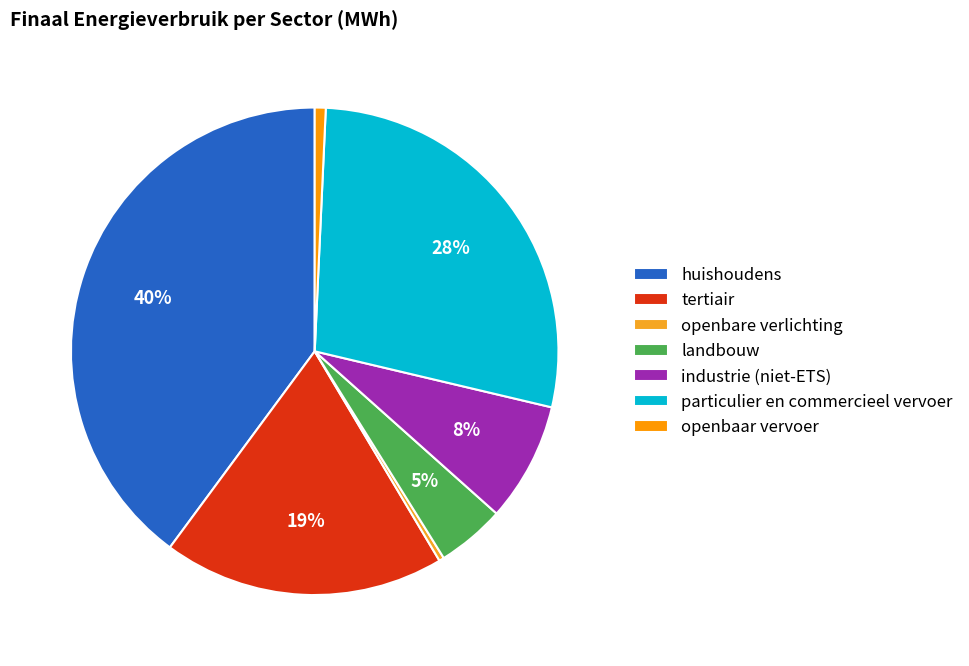

To the nearest percent, what is the difference between the largest and smallest slice percentages?

40%